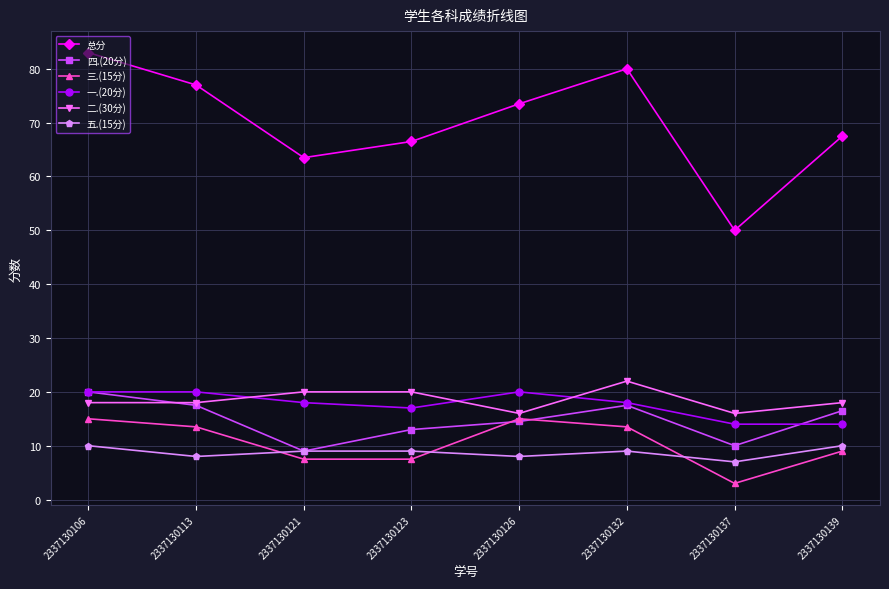

Which series has the widest spread of values?

总分